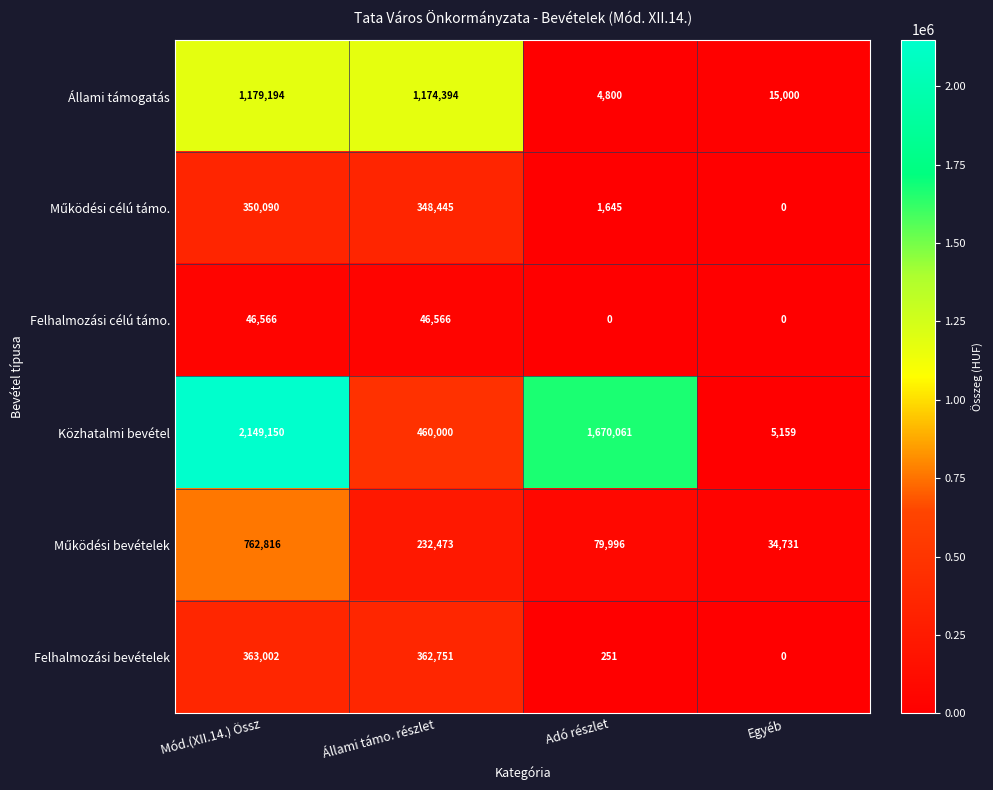

Which series has the largest total across all categories?

Közhatalmi bevétel